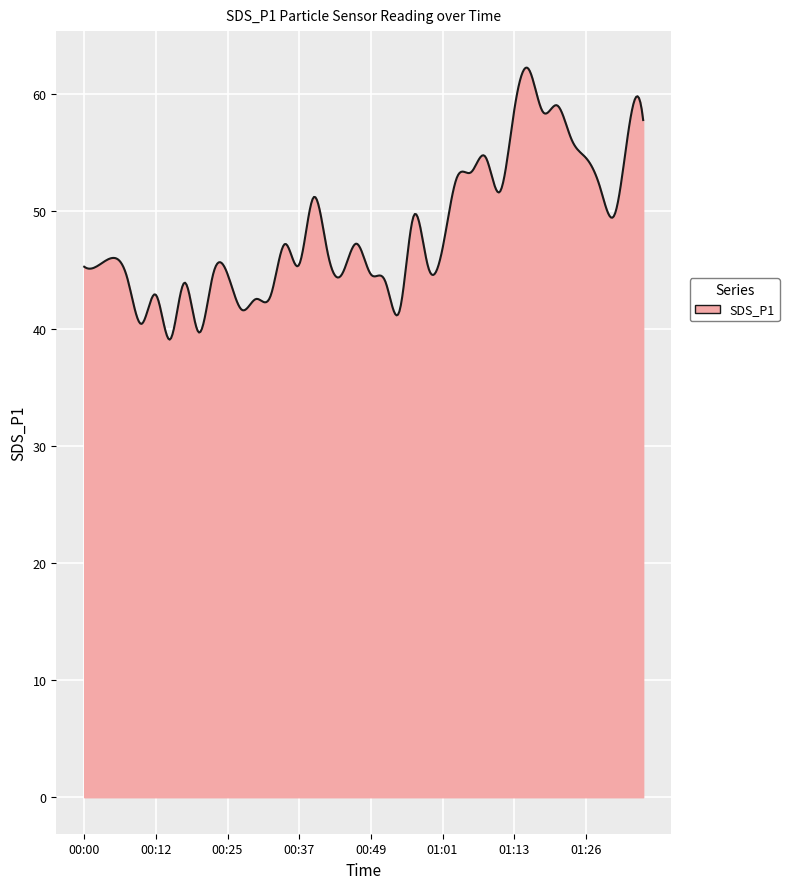

What is the maximum value shown in the chart?

62.3